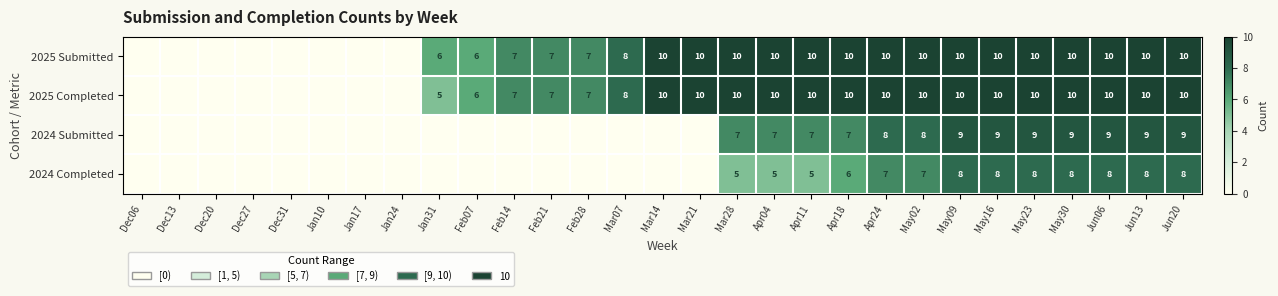

What is the total value across all series at Apr11?

32